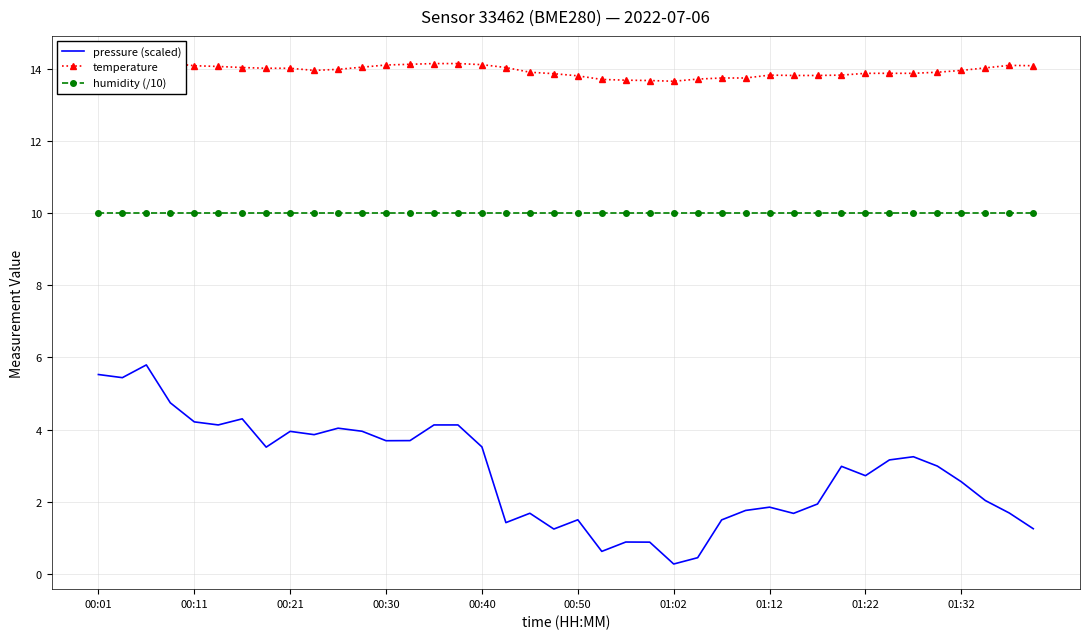

True or false: pressure (scaled) and humidity (/10) cross at least once.

False